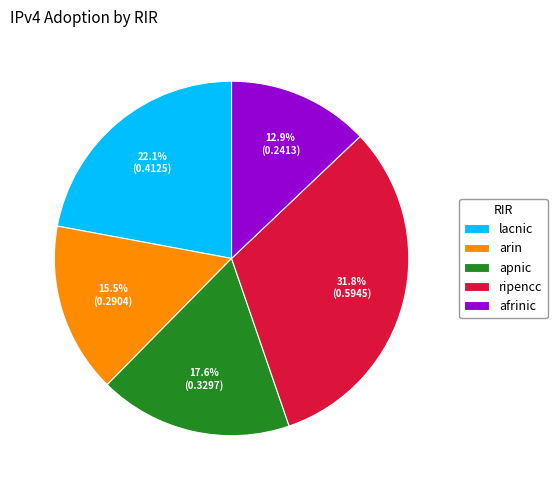

Rank the categories by value from highest to lowest.

ripencc, lacnic, apnic, arin, afrinic